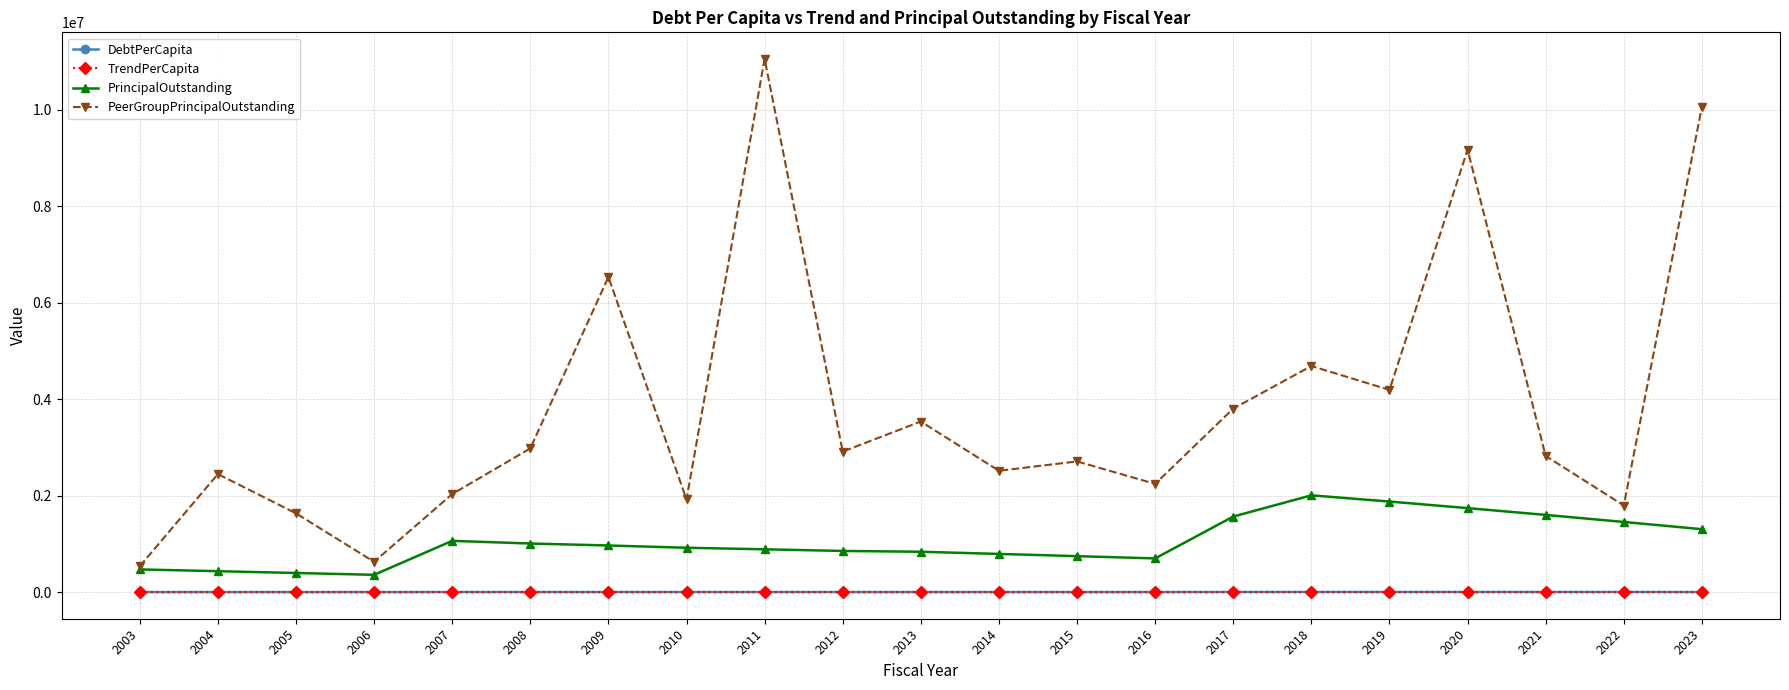

The value of PeerGroupPrincipalOutstanding at 2017 is 3804000.0. True or false?

True